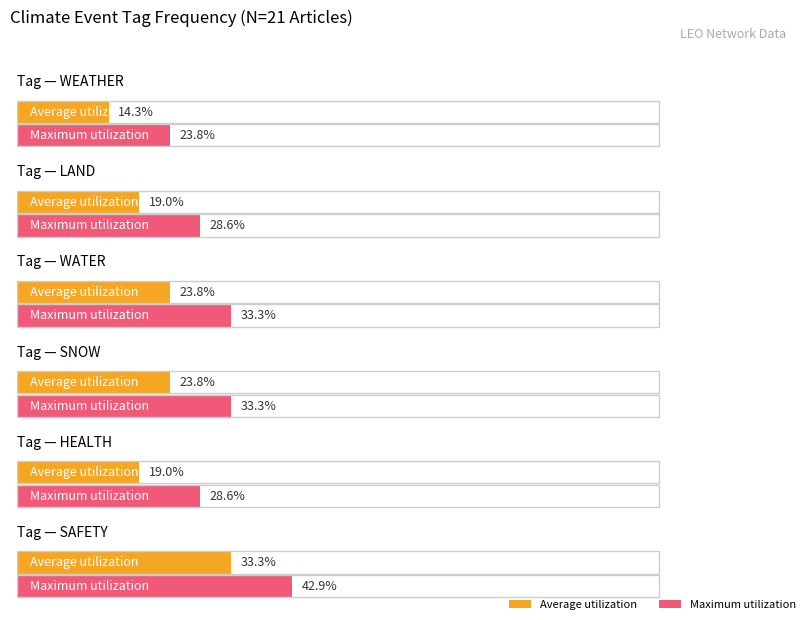

Is the value of HEALTH at 14 greater than the value of WATER at HEALTH?

No